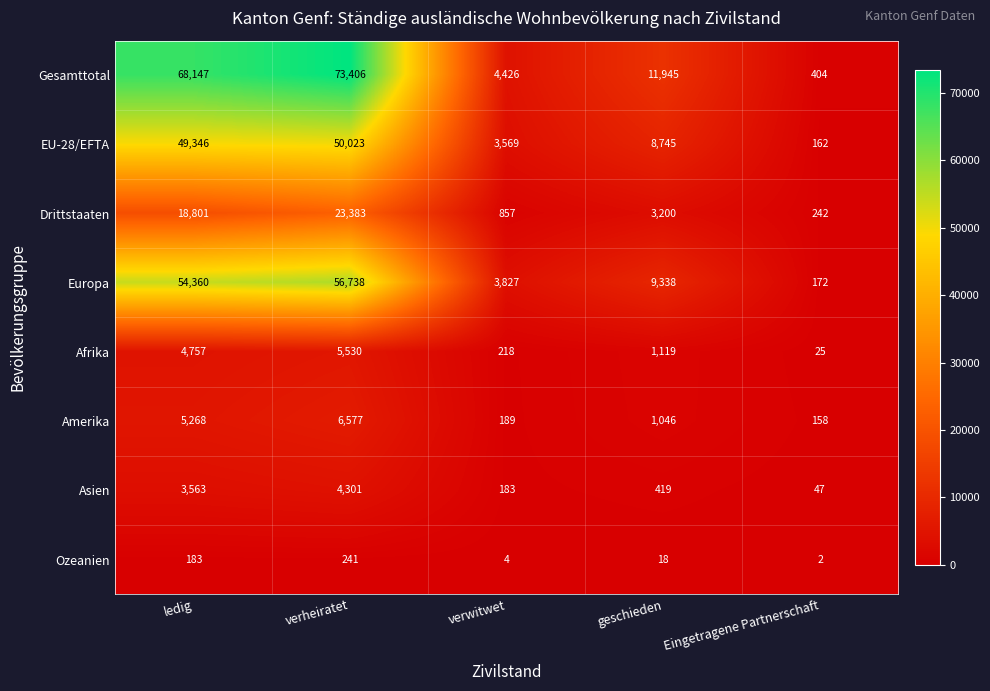

What is the smallest value displayed?

2